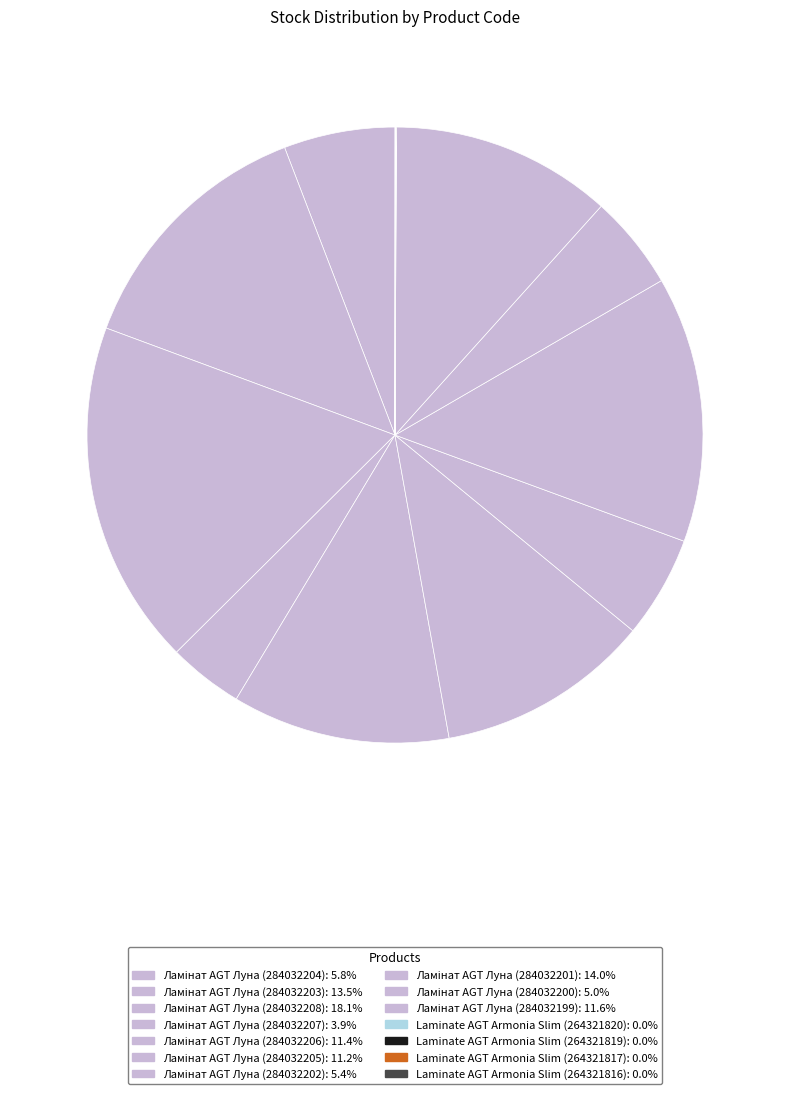

Rank the categories by value from highest to lowest.

284032208, 284032201, 284032203, 284032199, 284032206, 284032205, 284032204, 284032202, 284032200, 284032207, 264321820, 264321819, 264321817, 264321816